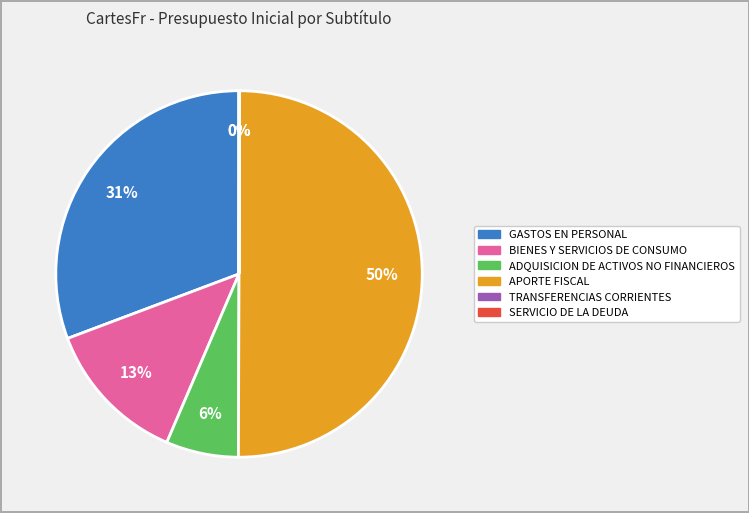

Is it true that GASTOS EN PERSONAL is 16% of the pie?

False